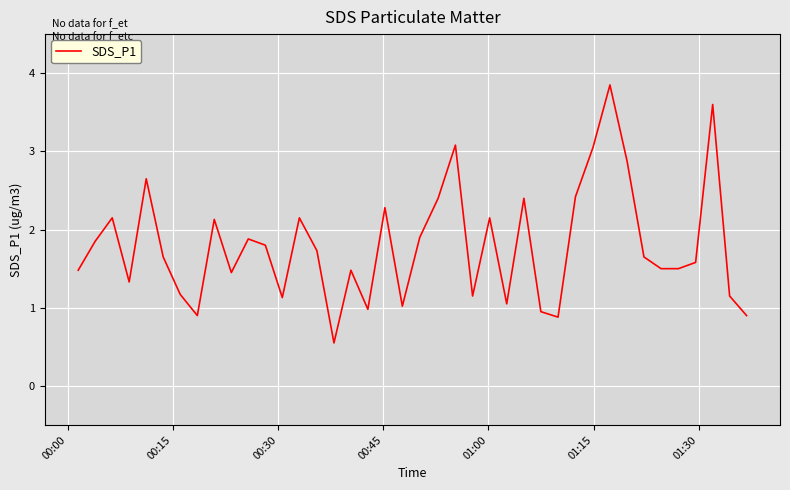

What is the maximum value shown in the chart?

3.9